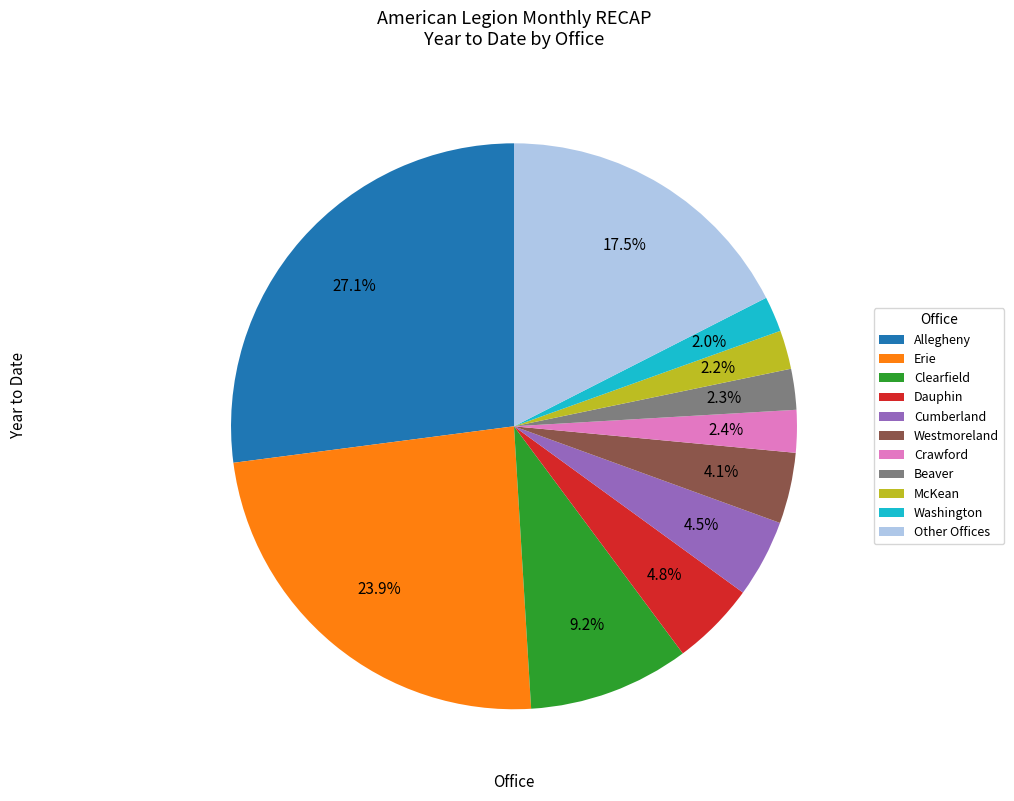

Which category has the biggest portion of the pie?

Allegheny